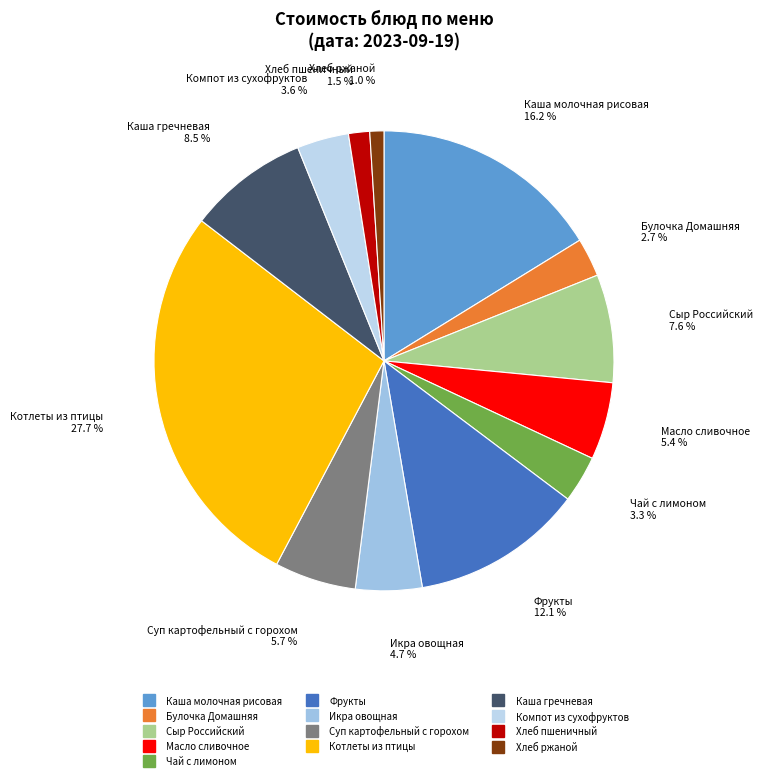

What is the ratio of the value at Компот из сухофруктов to the value at Фрукты?

0.3